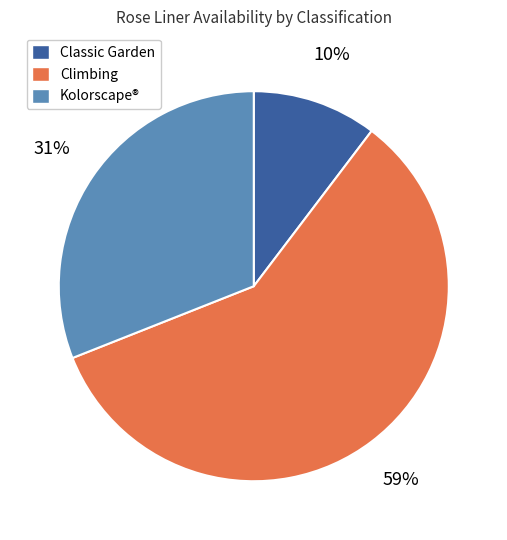

Is it true that Kolorscape® is 31% of the pie?

True